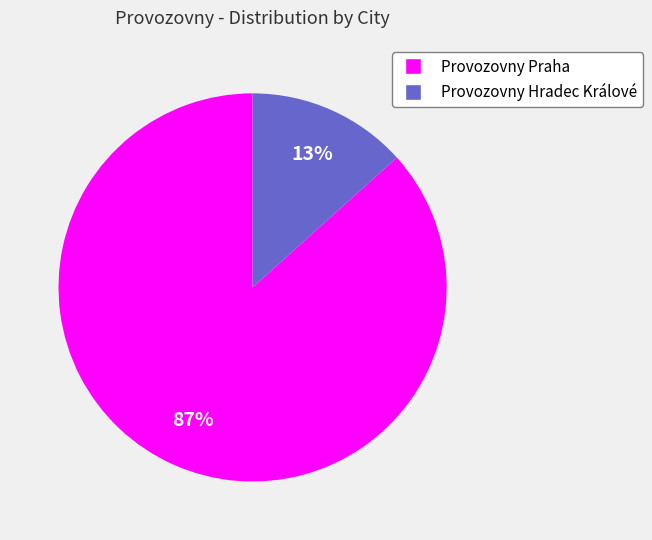

Do Provozovny Hradec Králové and Provozovny Praha together represent more than half of the pie?

Yes